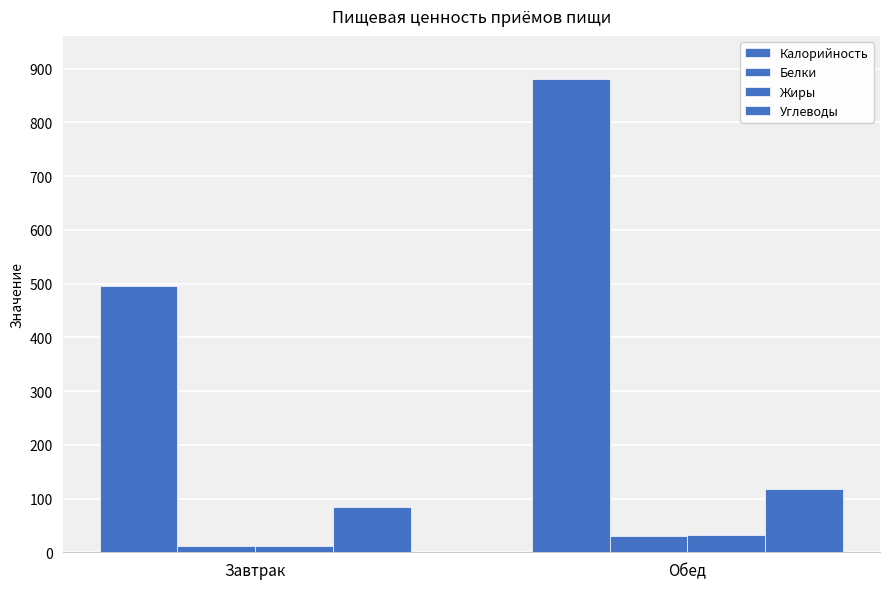

Does the chart contain any negative values?

No